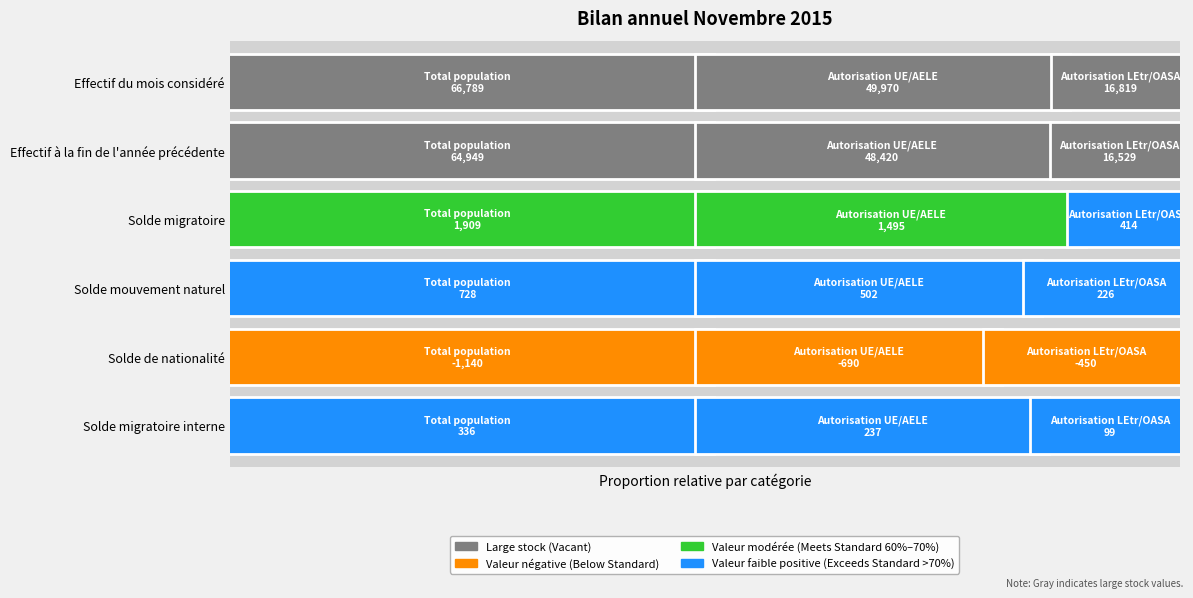

At how many categories does at least one series exceed 19934?

2